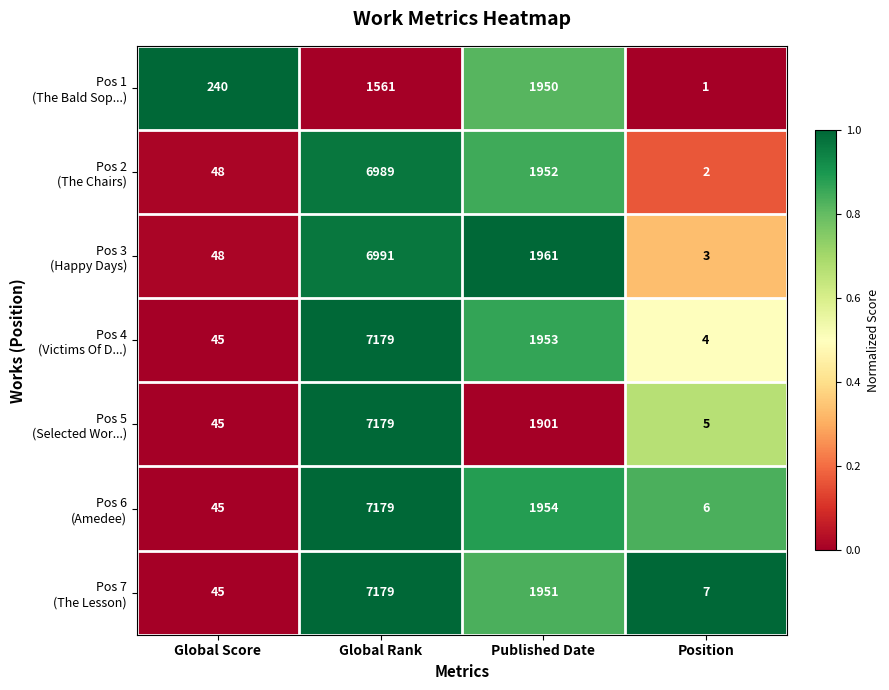

What is the total value across all series at Global Rank?

44257